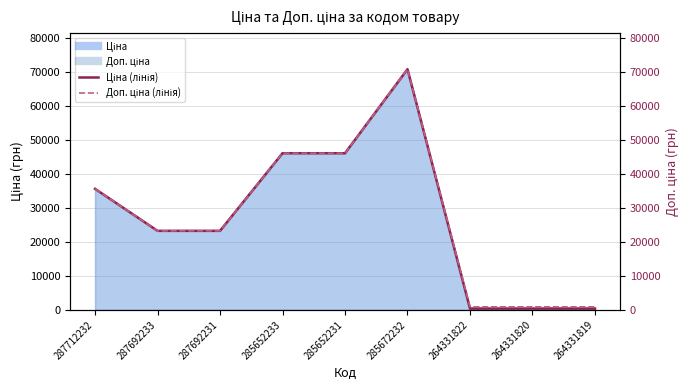

The Ціна series shows 371.4 at 264331822. True or false?

True